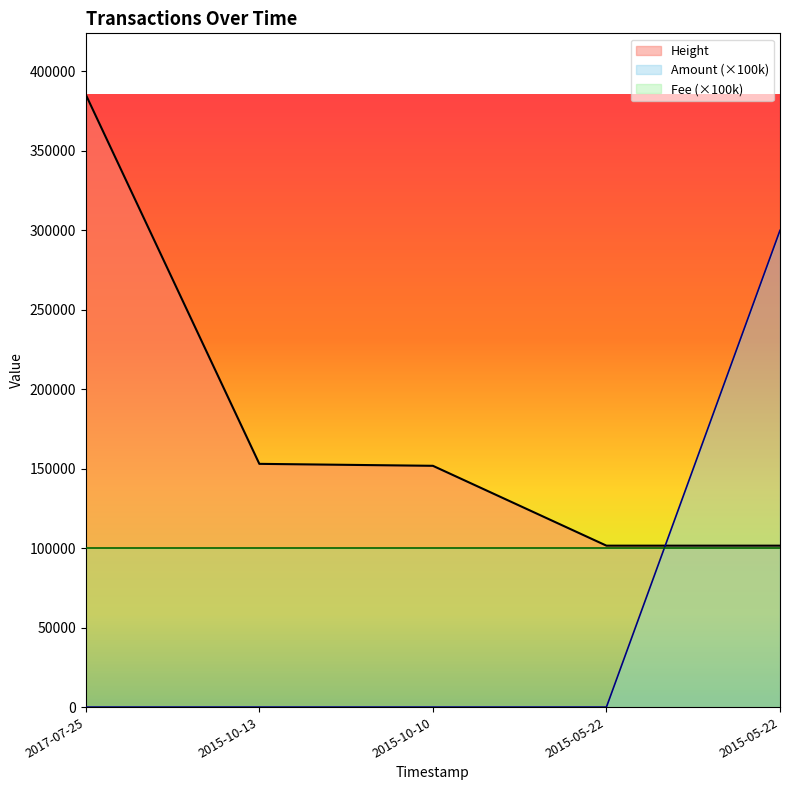

Between 2015-05-22 and 2015-10-10, which is larger?

2015-10-10